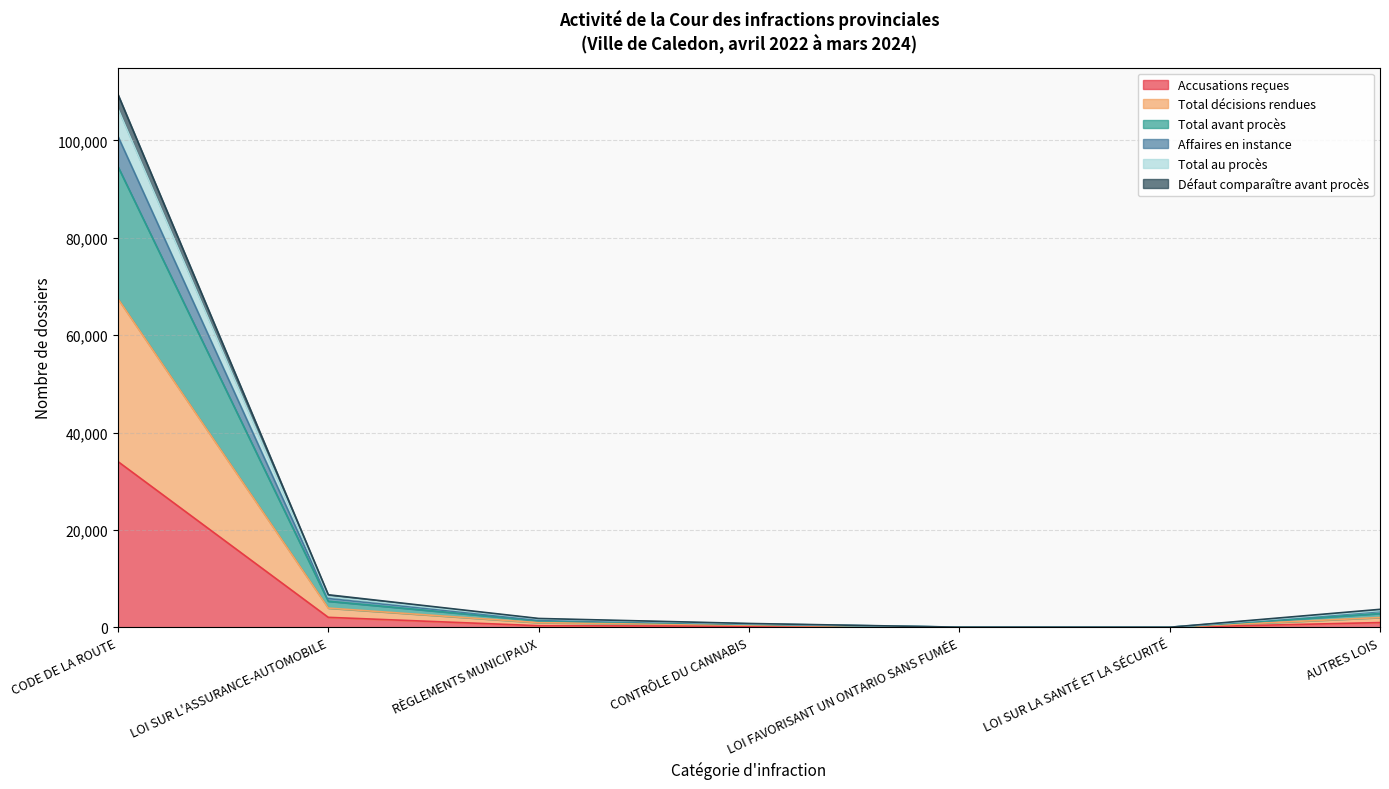

Is it true that Total avant procès equals 49 at LOI FAVORISANT UN ONTARIO SANS FUMÉE?

True